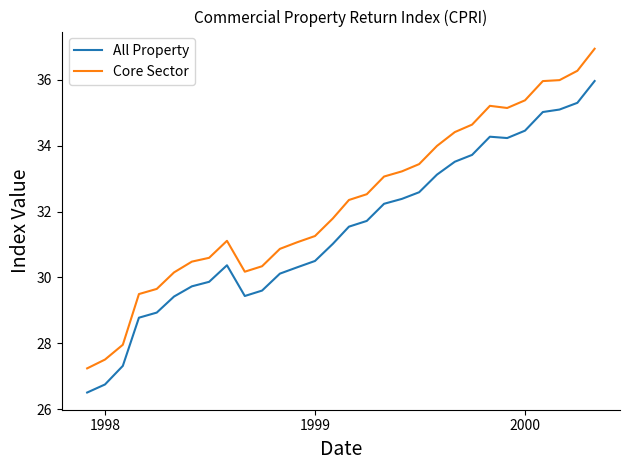

Which series has the widest spread of values?

Core Sector